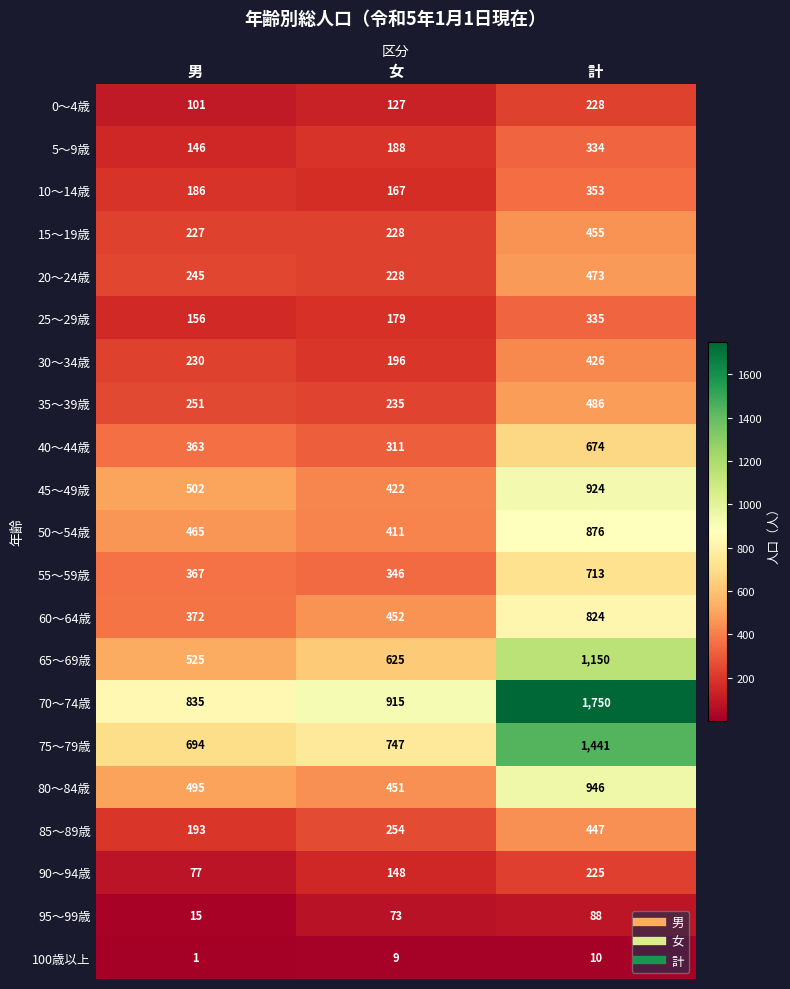

Count the number of data series in this chart.

21